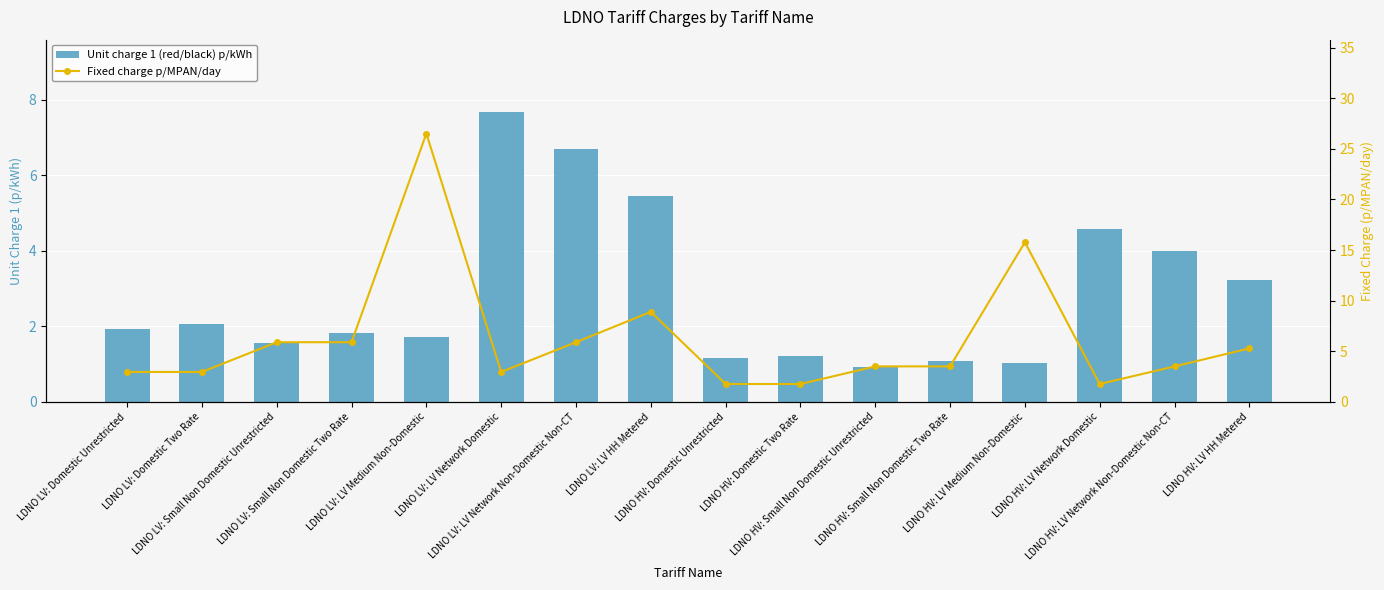

What is the average value of the Fixed charge p/MPAN/day series?

6.2